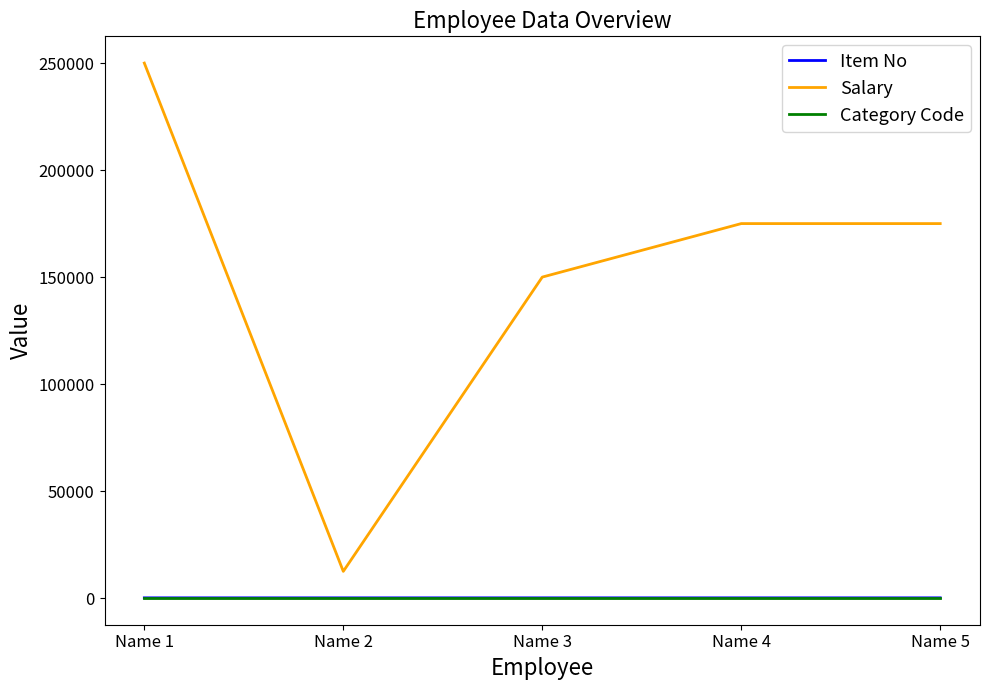

The value of Salary at Name 1 is 250000. True or false?

True